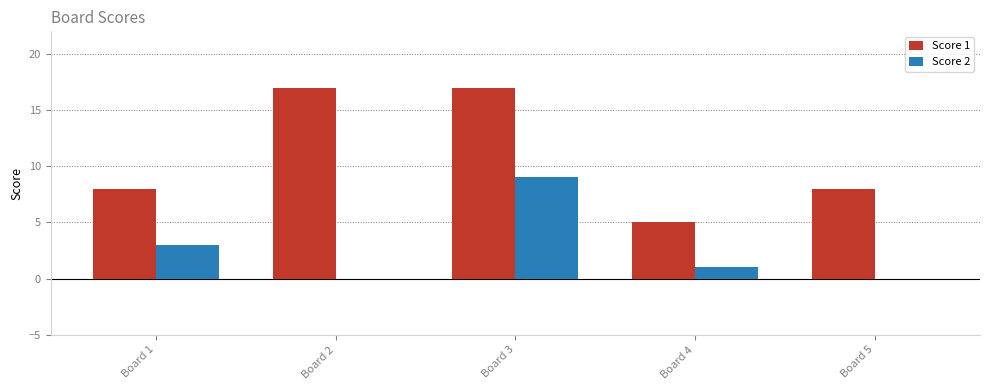

Is the value of Score 2 at Board 2 greater than the value of Score 1 at Board 2?

No